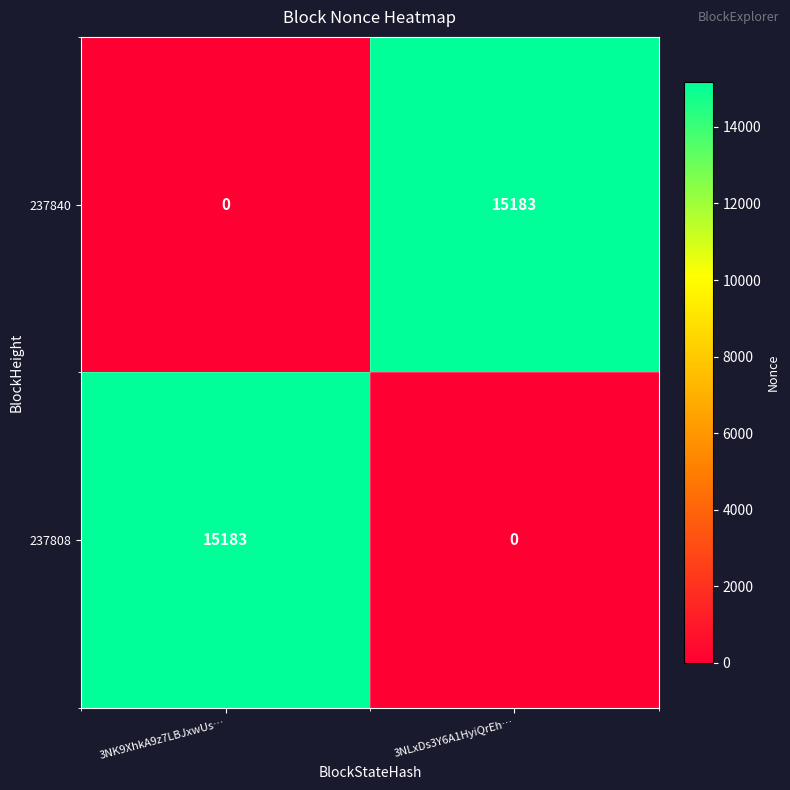

Is it true that 237840 equals 8755 at 3NK9XhkA9z7LBJxwUs…?

False